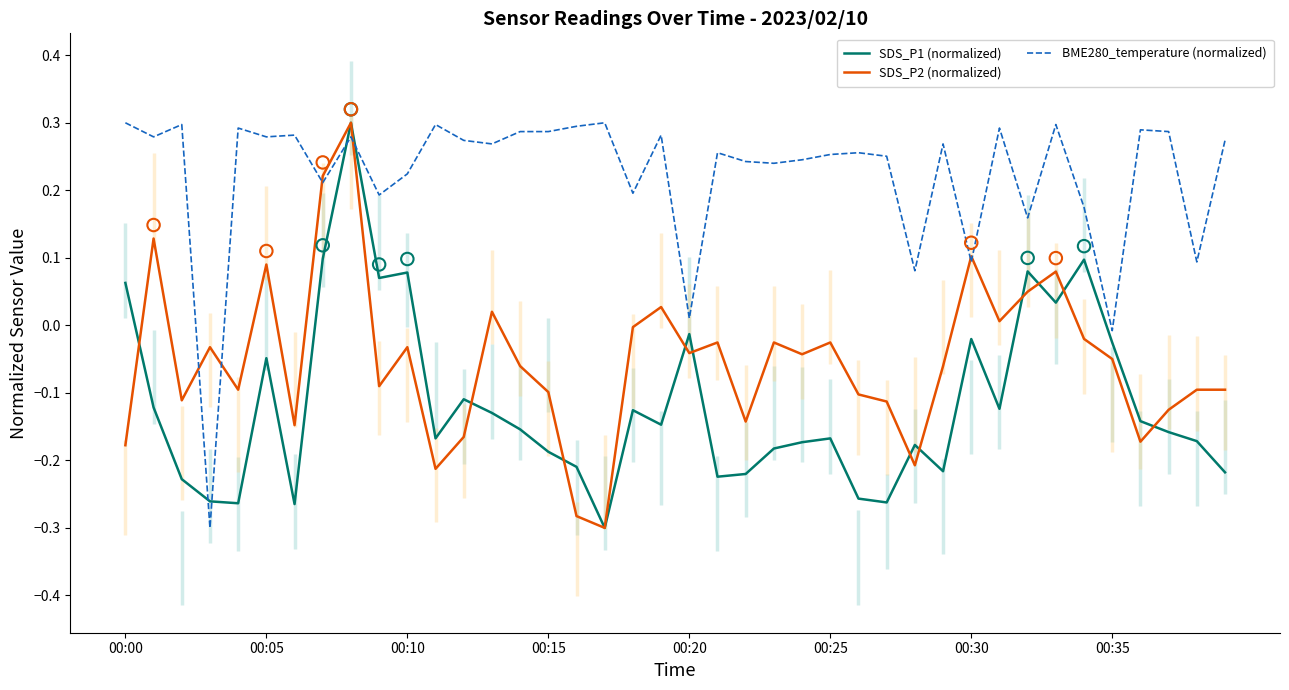

Which series has the largest total across all categories?

BME280_temperature (normalized)